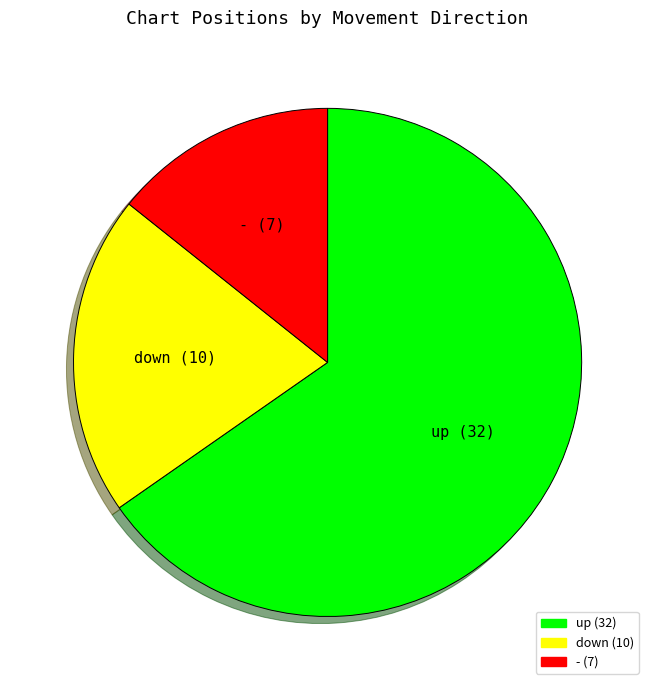

Rank the categories by value from highest to lowest.

up, down, -